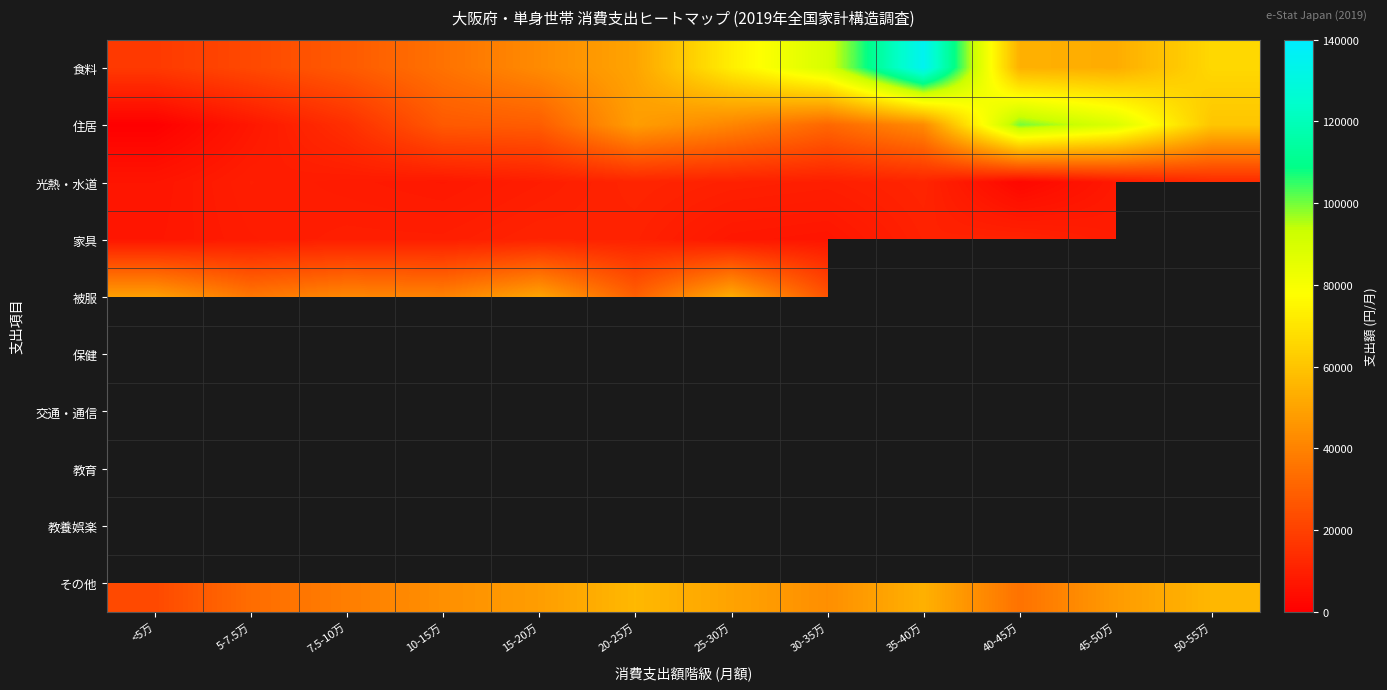

Between 15-20万 and 5-7.5万, which is larger?

15-20万